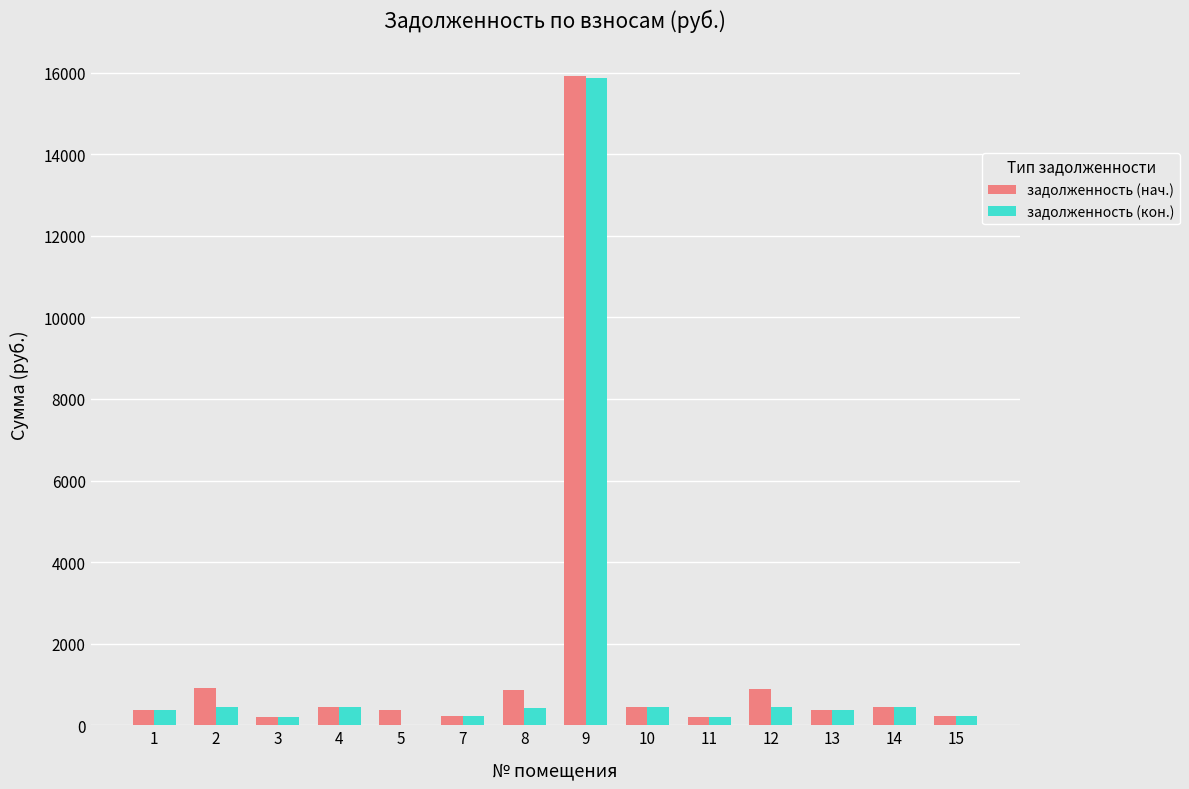

How many groups of bars are there?

14